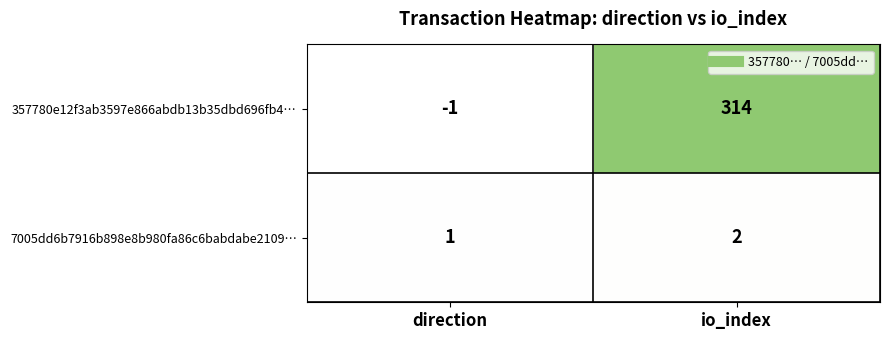

Reading right to left, transcribe all the data shown in this chart.

357780e12f3ab3597e866abdb13b35dbd696fb4…: 314	-1
7005dd6b7916b898e8b980fa86c6babdabe2109…: 2	1